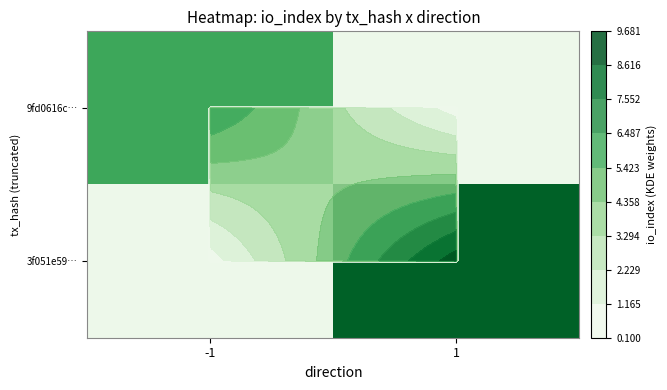

What is the difference between the 3f051e59… values at -1 and 1?

8.6